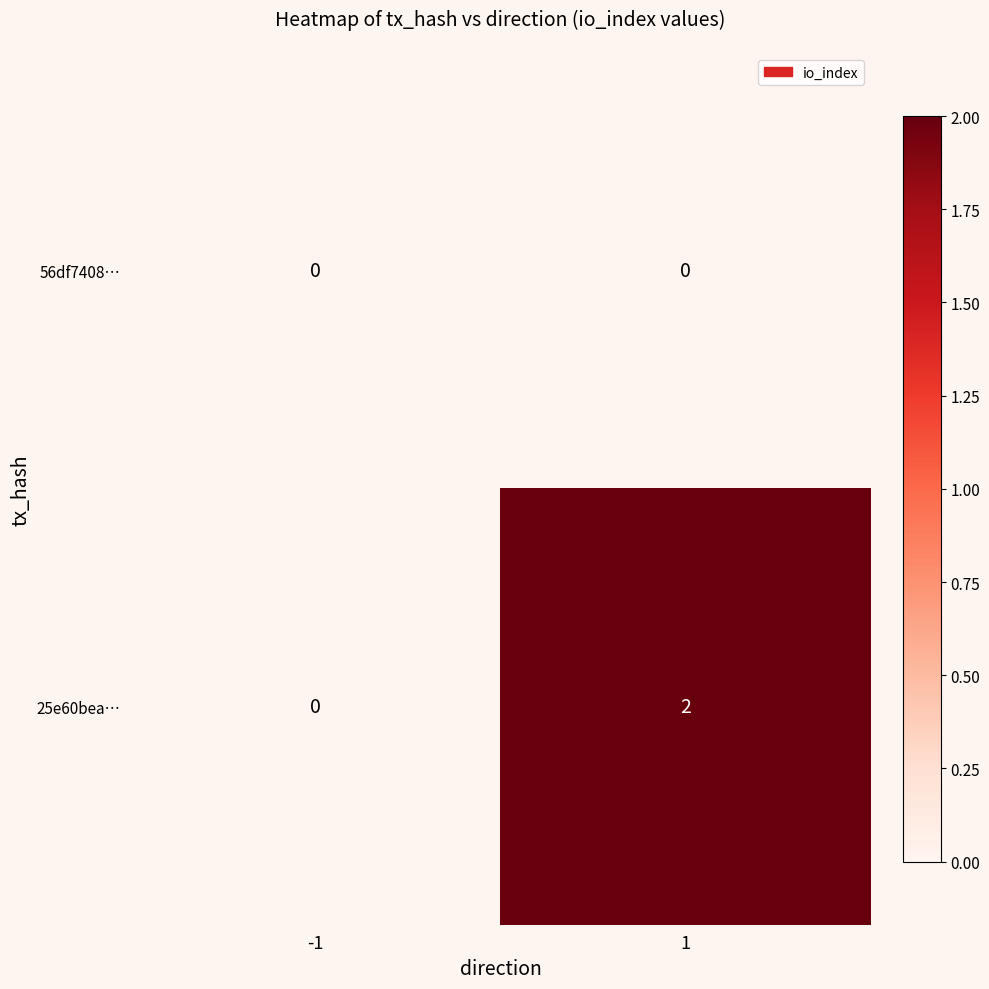

Which series has the largest total across all categories?

25e60bea…